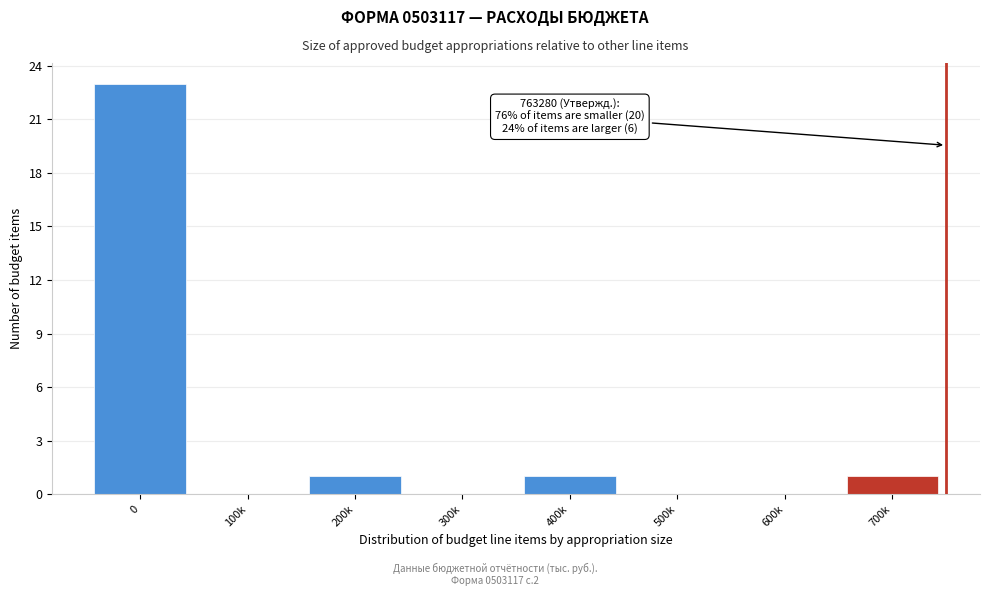

Reading right to left, extract all data points from this chart.

700k=1	600k=0	500k=0	400k=1	300k=0	200k=1	100k=0	0=23